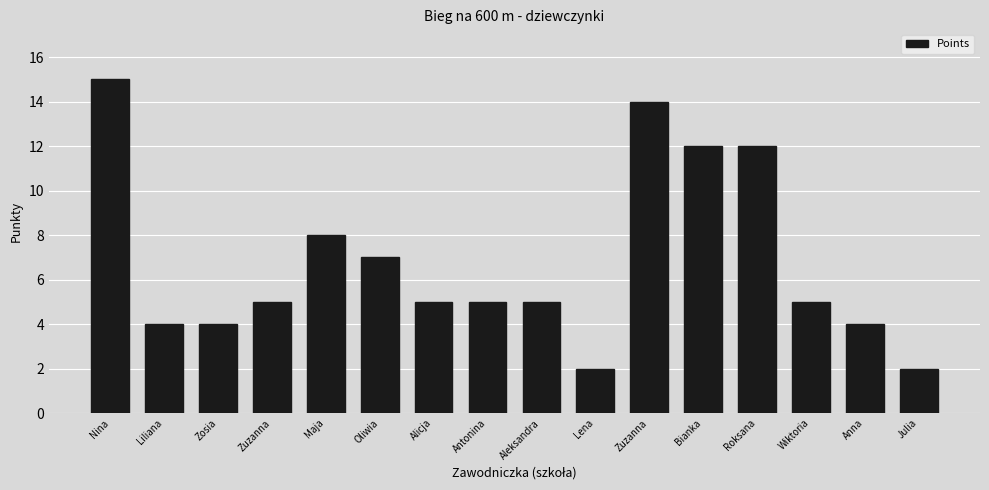

Does the chart contain any negative values?

No